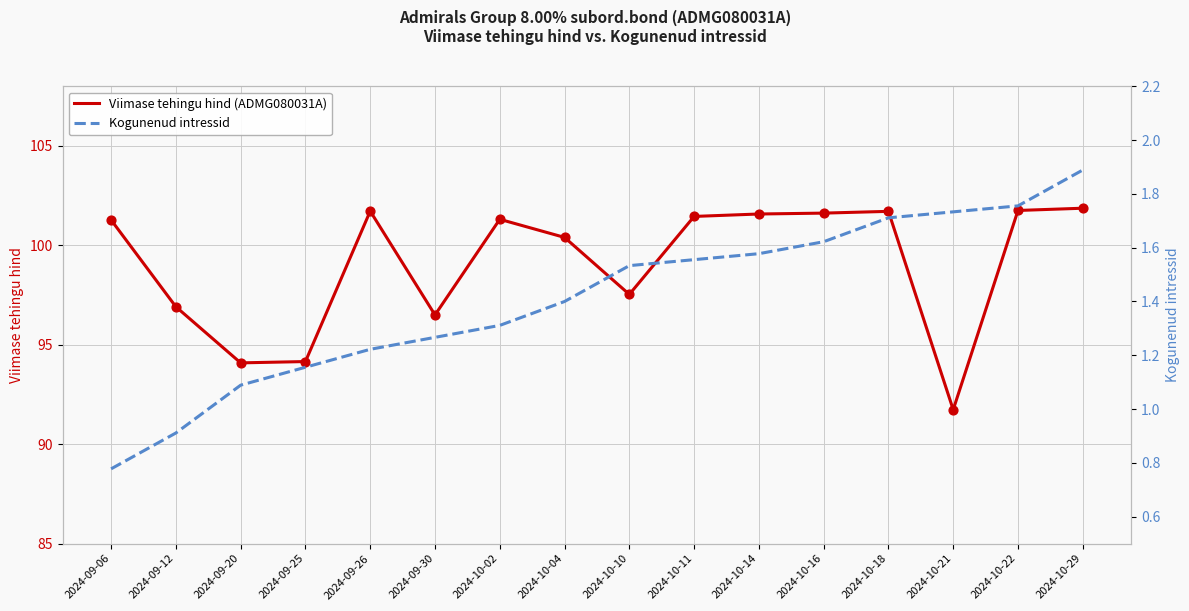

Is the value of Kogunenud intressid at 2024-09-06 greater than the value of Viimase tehingu hind (ADMG080031A) at 2024-09-25?

No